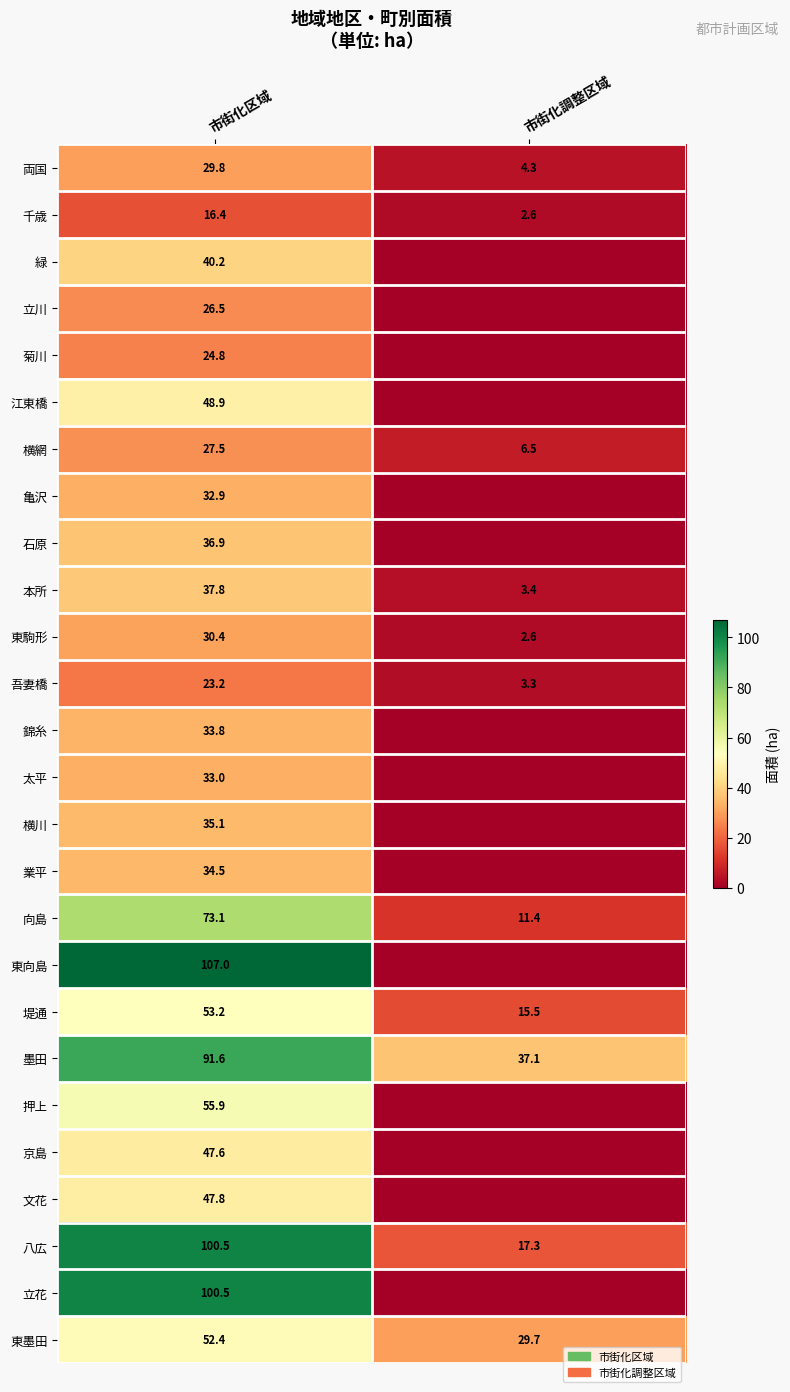

What is the spread (max minus min) of values at 市街化区域?

90.6